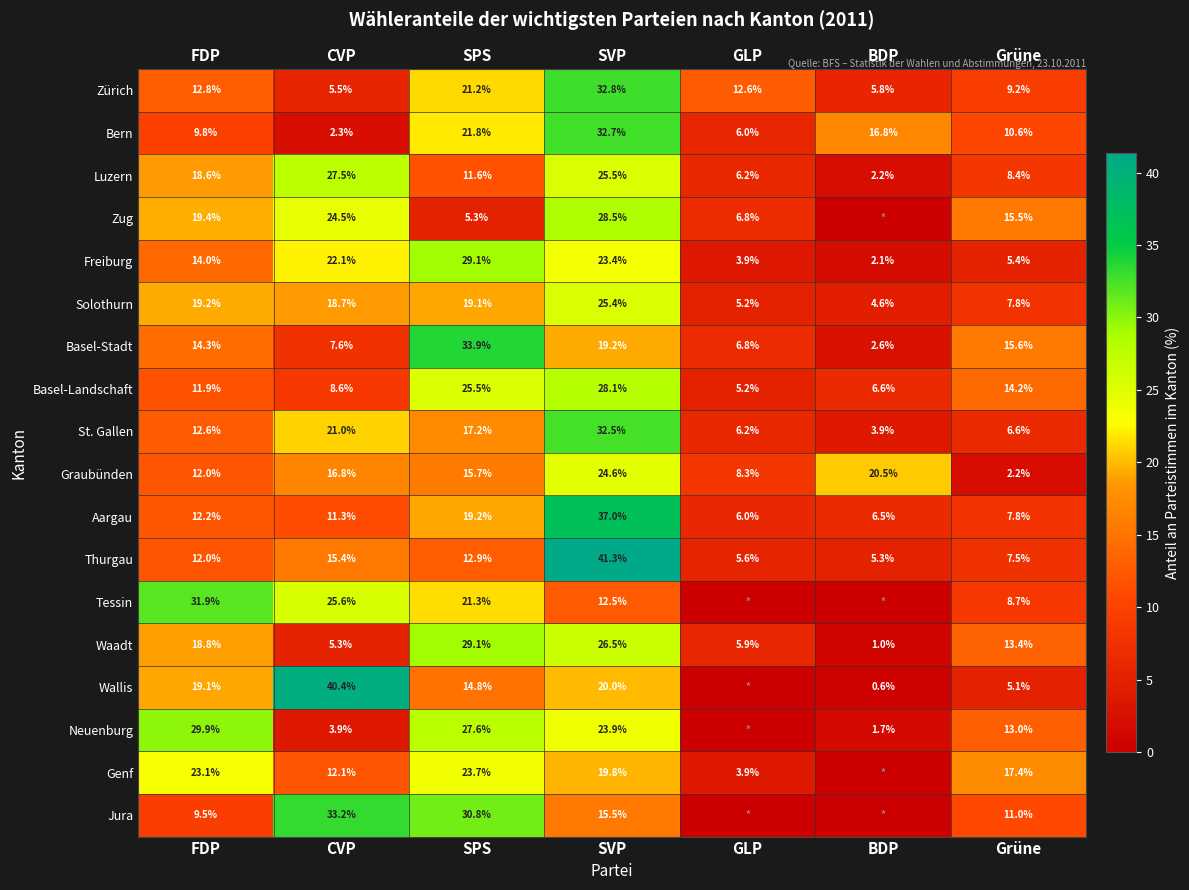

What is the sum of the Tessin values at CVP and SPS?

46.9